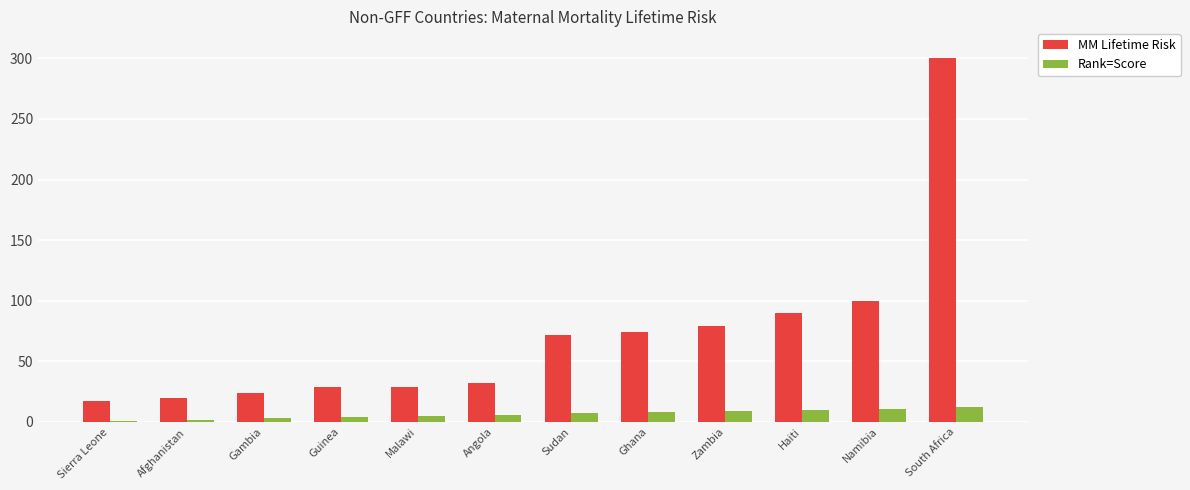

At how many categories does at least one series exceed 271?

1